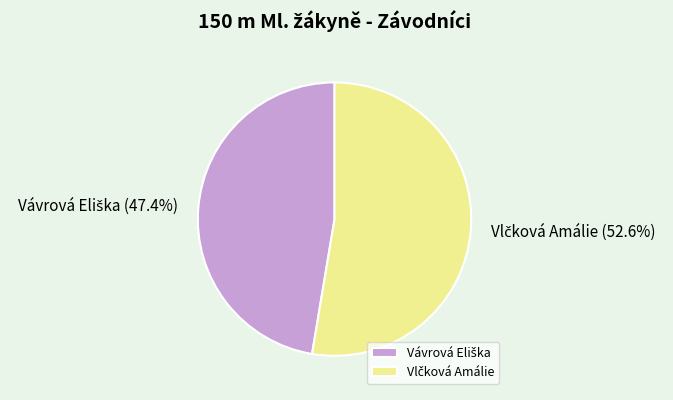

Count the number of slices in the pie.

2